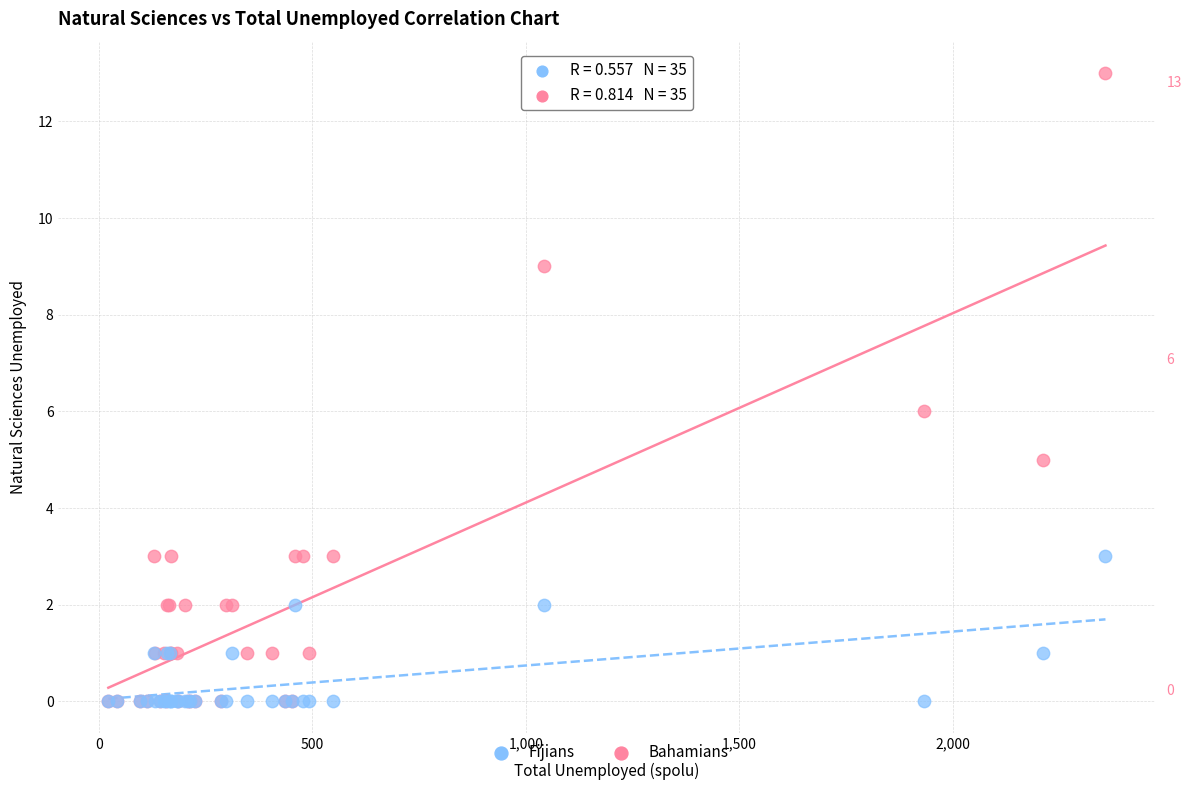

Which series has the widest spread of Y values?

Bahamians